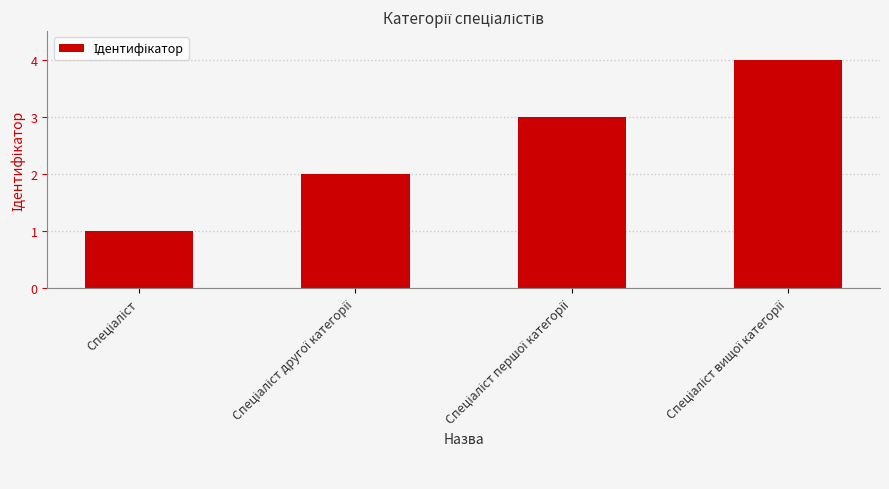

How many values are between 2 and 4?

3